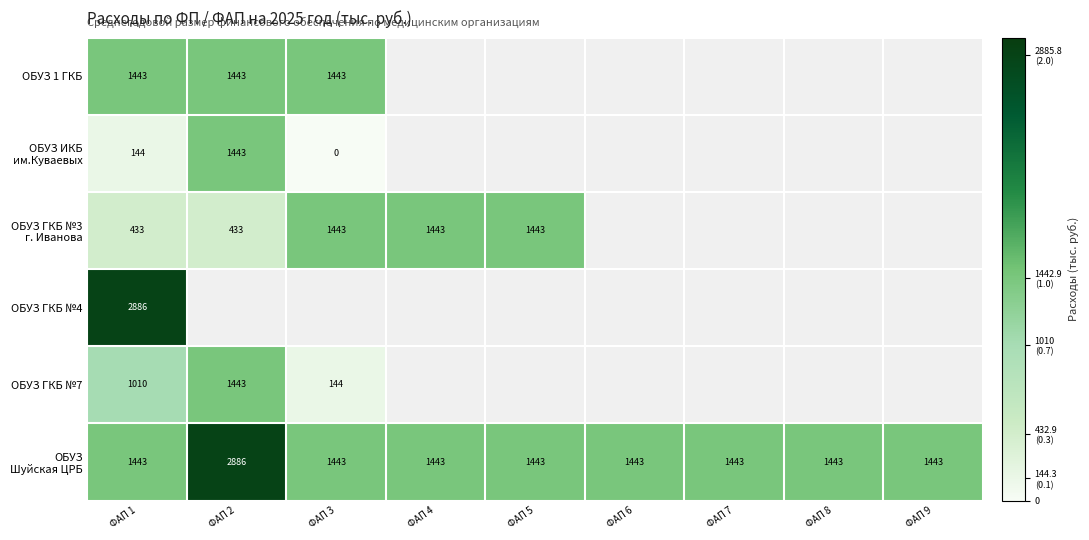

Is it true that ОБУЗ 1 ГКБ equals 1443.0 at ФАП 1?

True